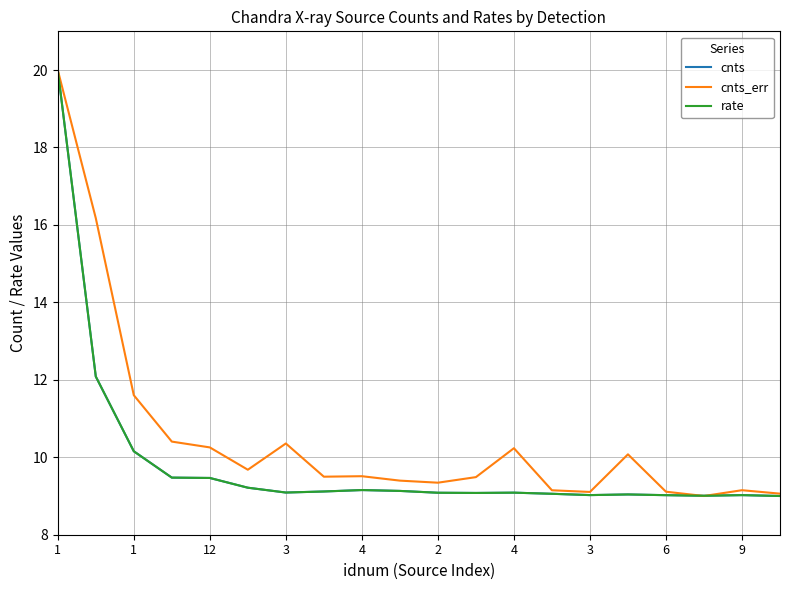

What is the smallest value displayed?

9.0